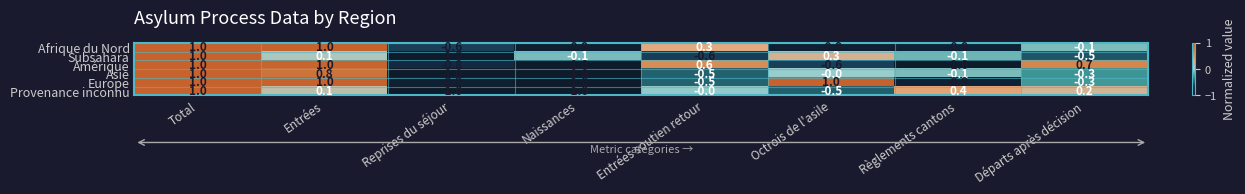

What is the difference between the Europe values at Entrées and Départs après décision?

1.3